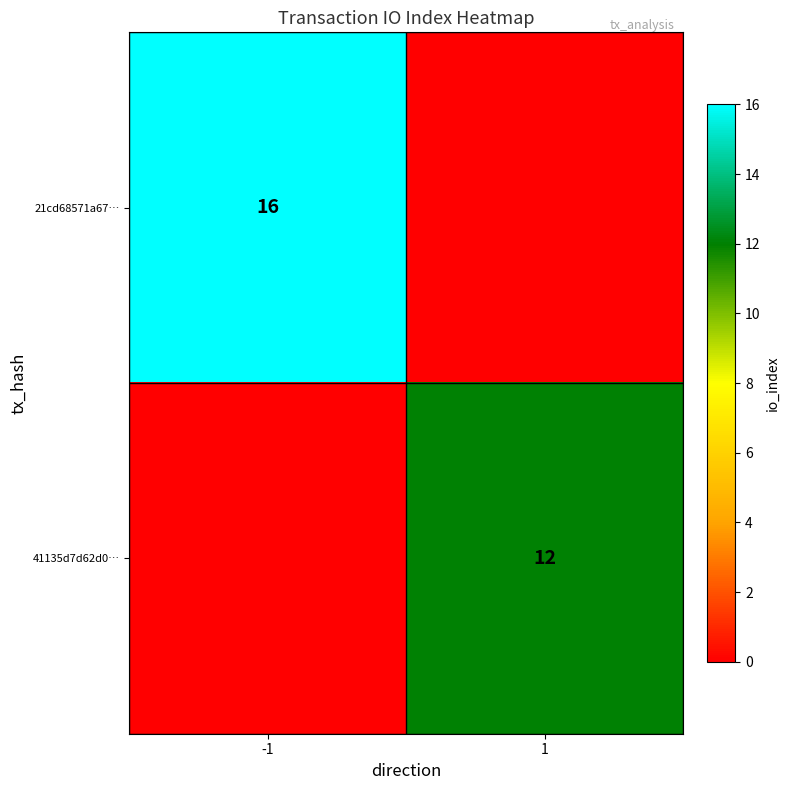

The 41135d7d62d0… series shows 12 at 1. True or false?

True